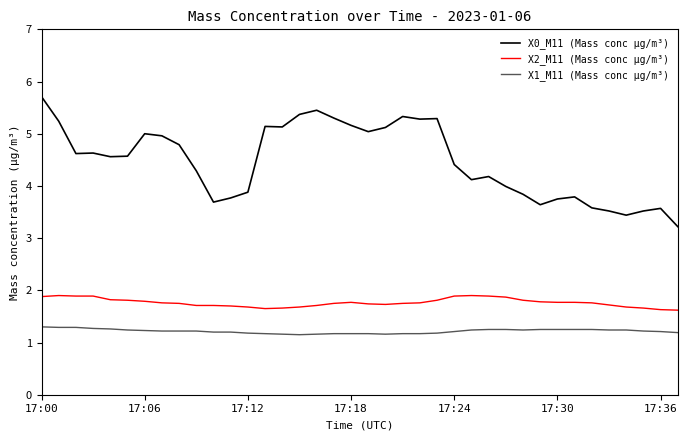

Rank the series by their average value, from lowest to highest.

X1_M11 (Mass conc μg/m³), X2_M11 (Mass conc μg/m³), X0_M11 (Mass conc μg/m³)